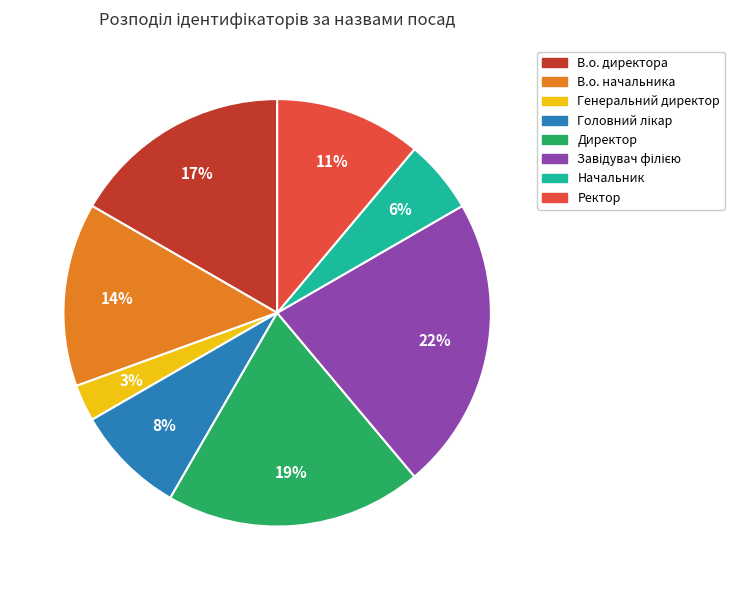

Is it true that Директор is 29% of the pie?

False